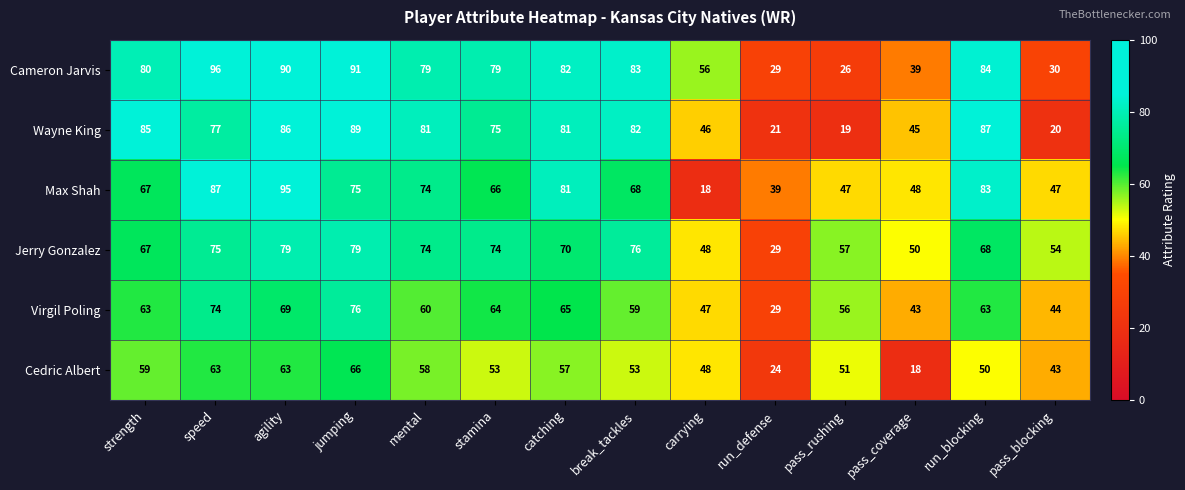

List the series in order of their peak value, highest first.

Cameron Jarvis, Max Shah, Wayne King, Jerry Gonzalez, Virgil Poling, Cedric Albert